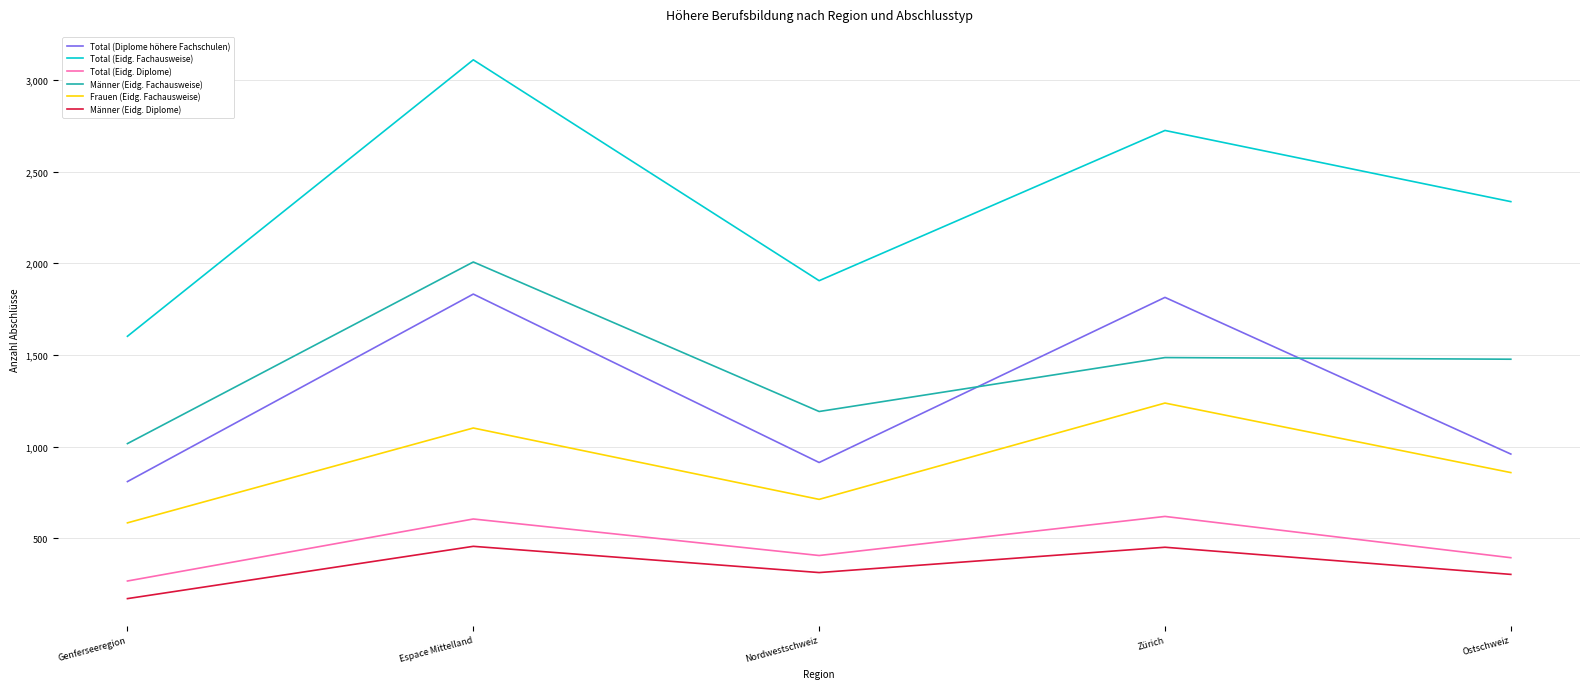

Where is the first local maximum for Männer (Eidg. Diplome)?

Espace Mittelland